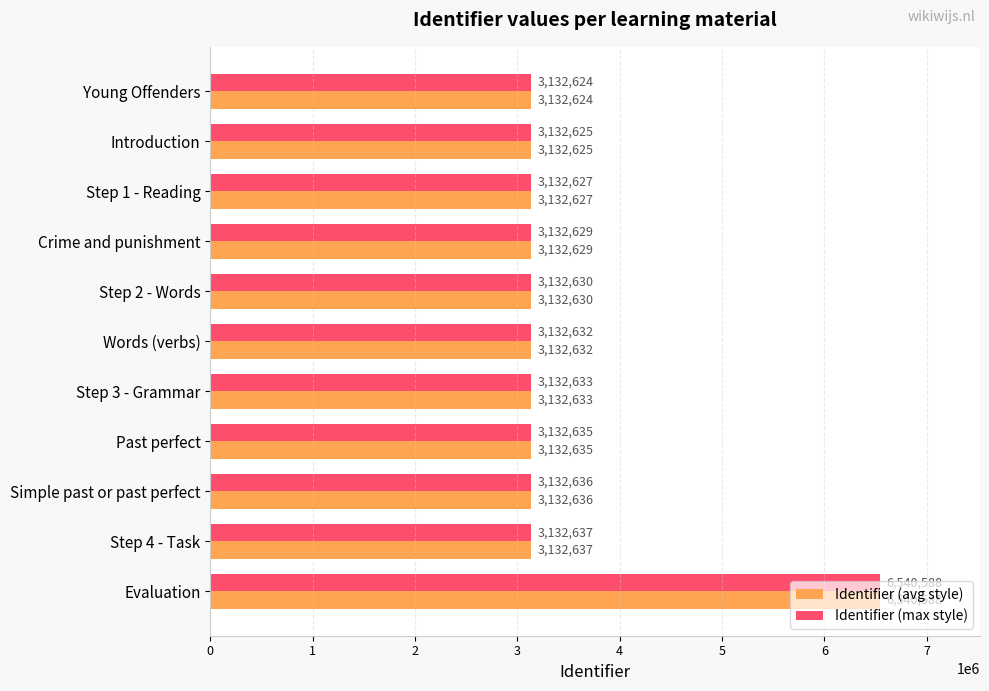

Which label corresponds to the largest value in the chart?

Evaluation